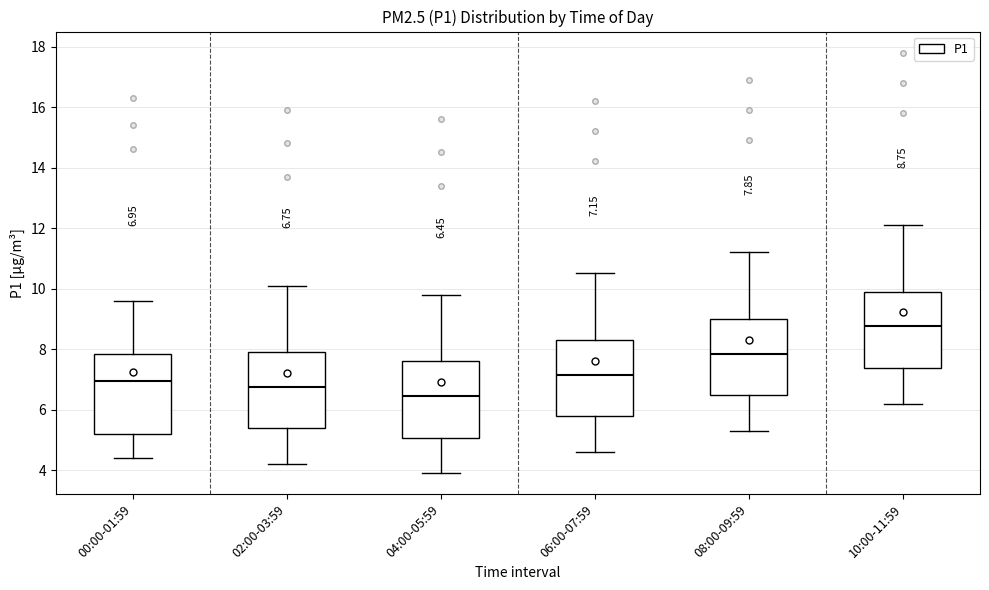

Which box has the lowest median line?

04:00-05:59